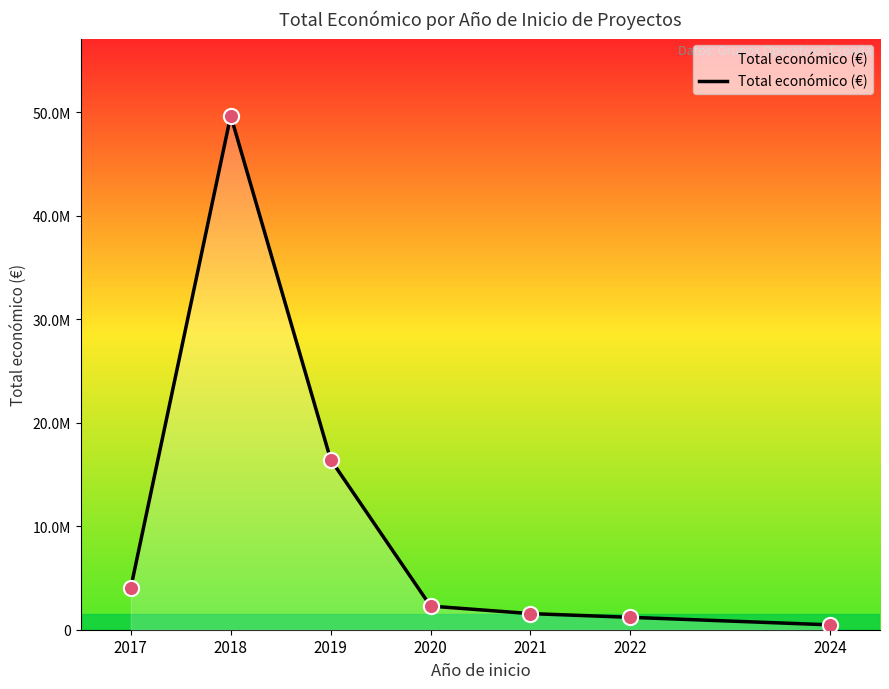

What is the change in value from 2021 to 2024?

-1087633